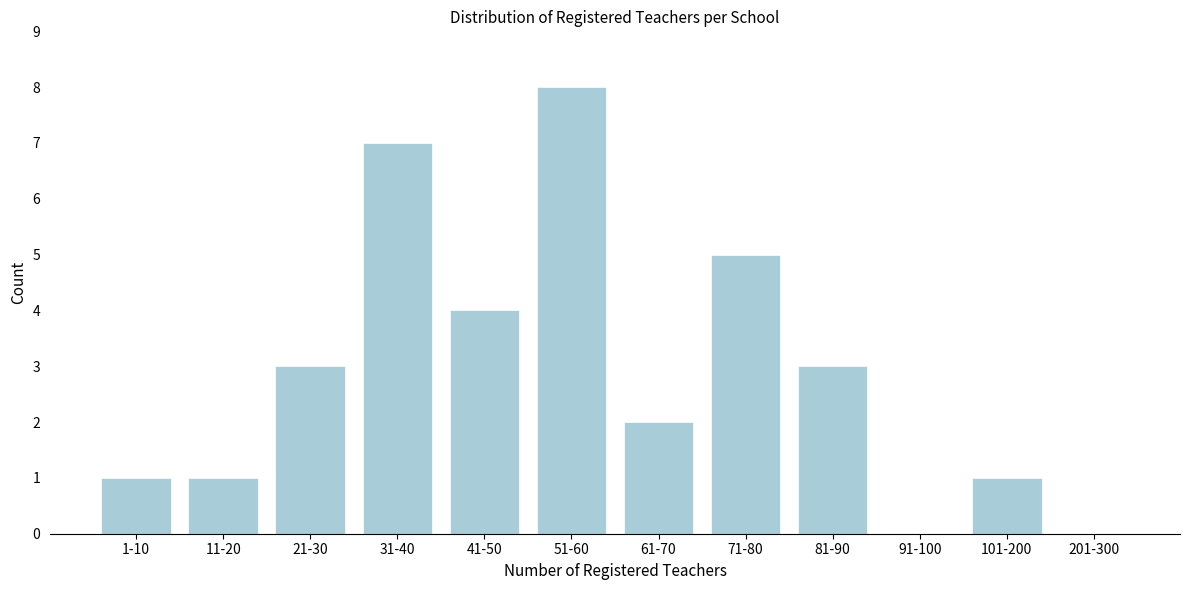

Reading left to right, what are all the values shown in this chart?

1-10=1	11-20=1	21-30=3	31-40=7	41-50=4	51-60=8	61-70=2	71-80=5	81-90=3	91-100=0	101-200=1	201-300=0